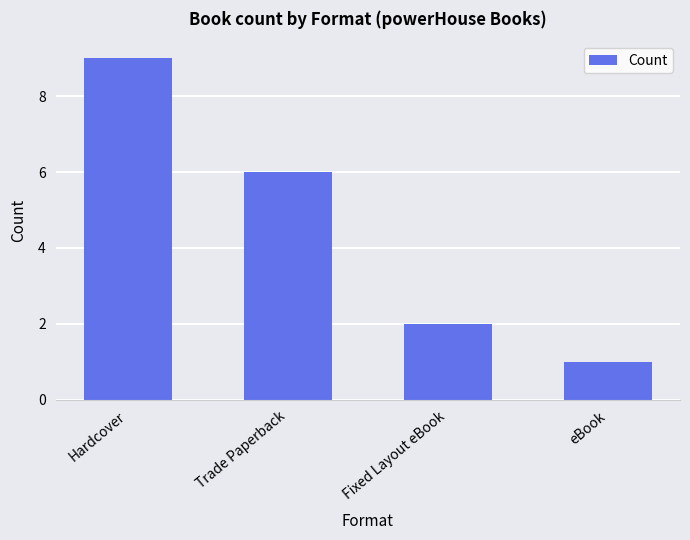

Does the chart contain any negative values?

No